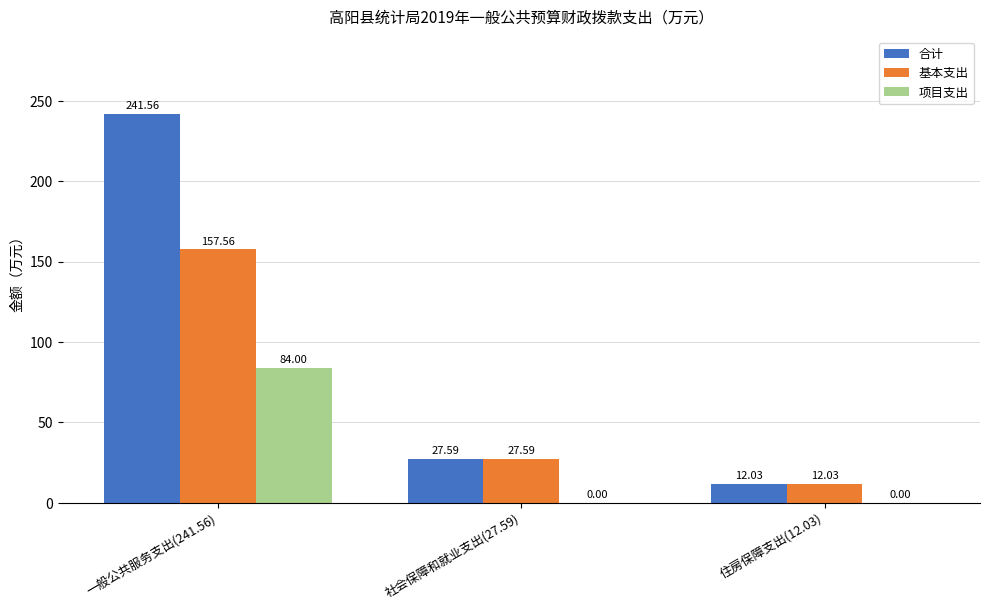

How many data points does each series have?

3